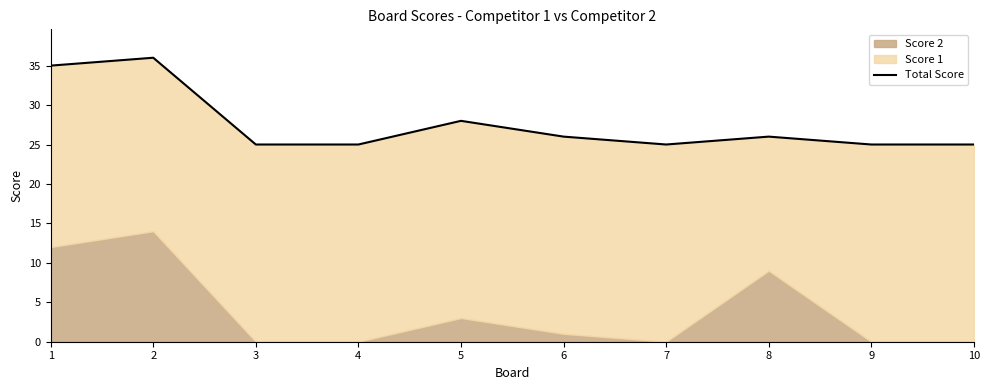

The chart shows a value of 11 at 8. True or false?

False